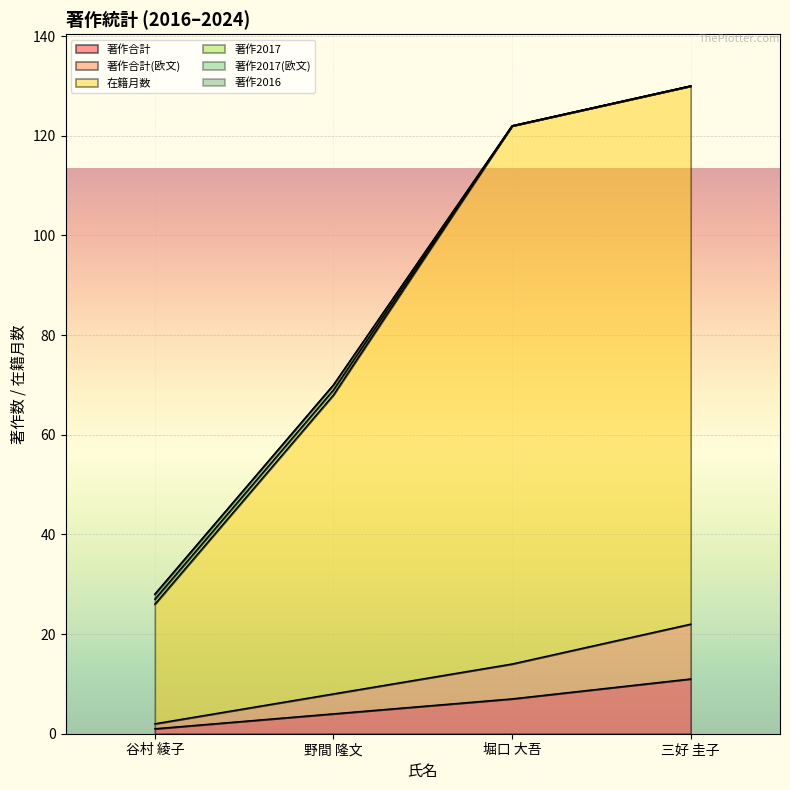

True or false: 著作合計 and 著作合計(欧文) cross at least once.

False